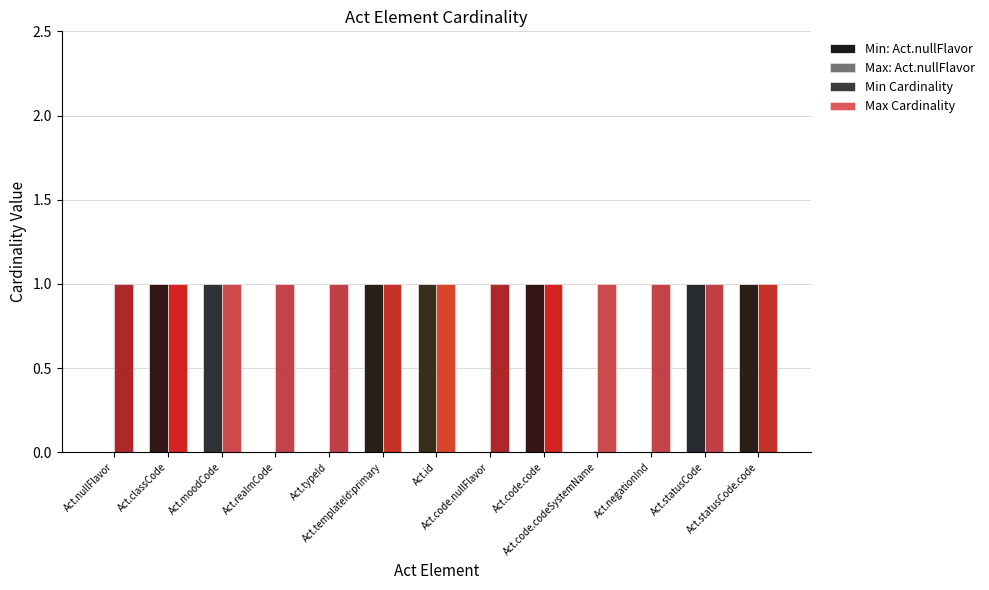

List the series in order of their peak value, lowest first.

Min Cardinality, Max Cardinality